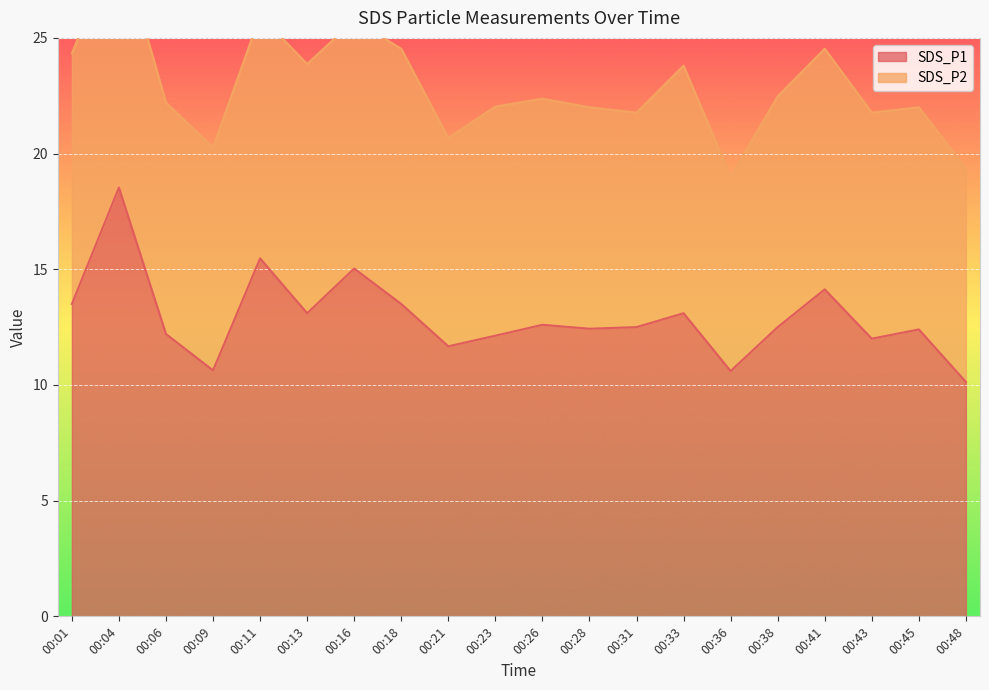

Reading left to right, list all the values displayed in this chart.

00:01=13.5	00:04=18.5	00:06=12.2	00:09=10.6	00:11=15.5	00:13=13.1	00:16=15.0	00:18=13.5	00:21=11.7	00:23=12.1	00:26=12.6	00:28=12.4	00:31=12.5	00:33=13.1	00:36=10.6	00:38=12.5	00:41=14.1	00:43=12.0	00:45=12.4	00:48=10.1